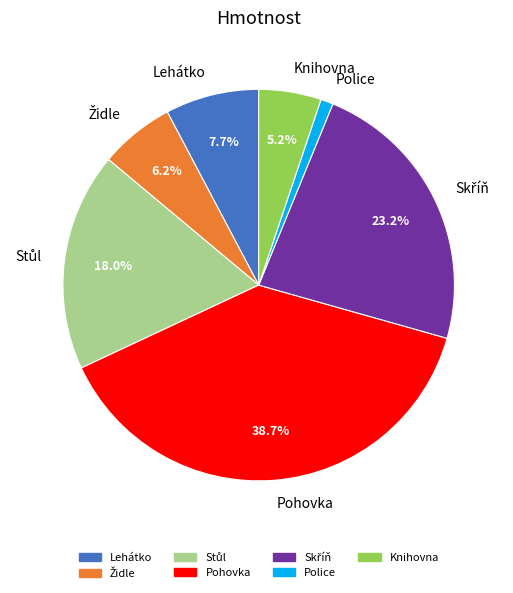

Which has a higher value, Lehátko or Police?

Lehátko